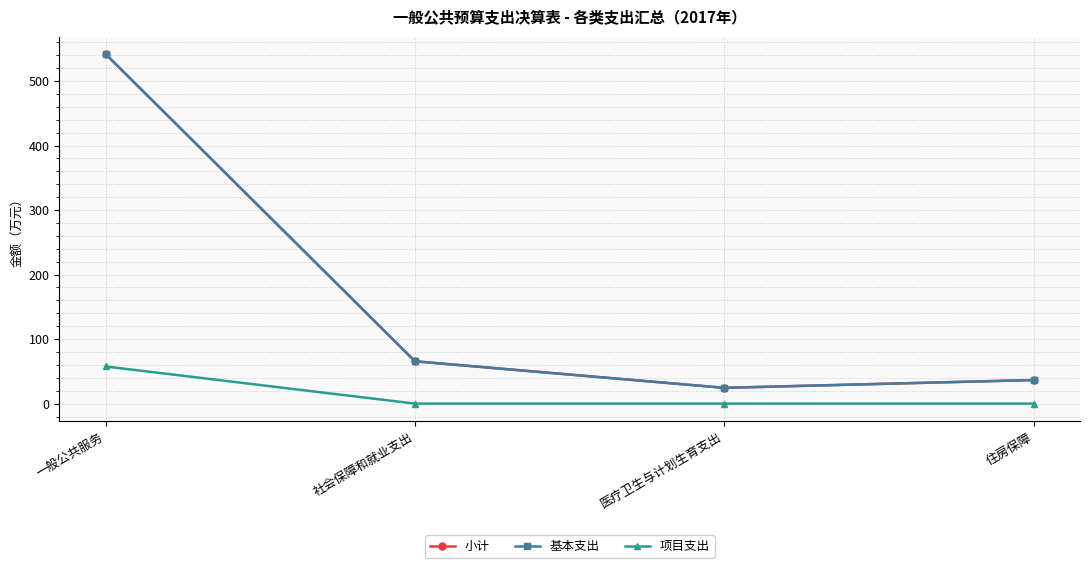

What is the highest value of the 基本支出 series?

541.9